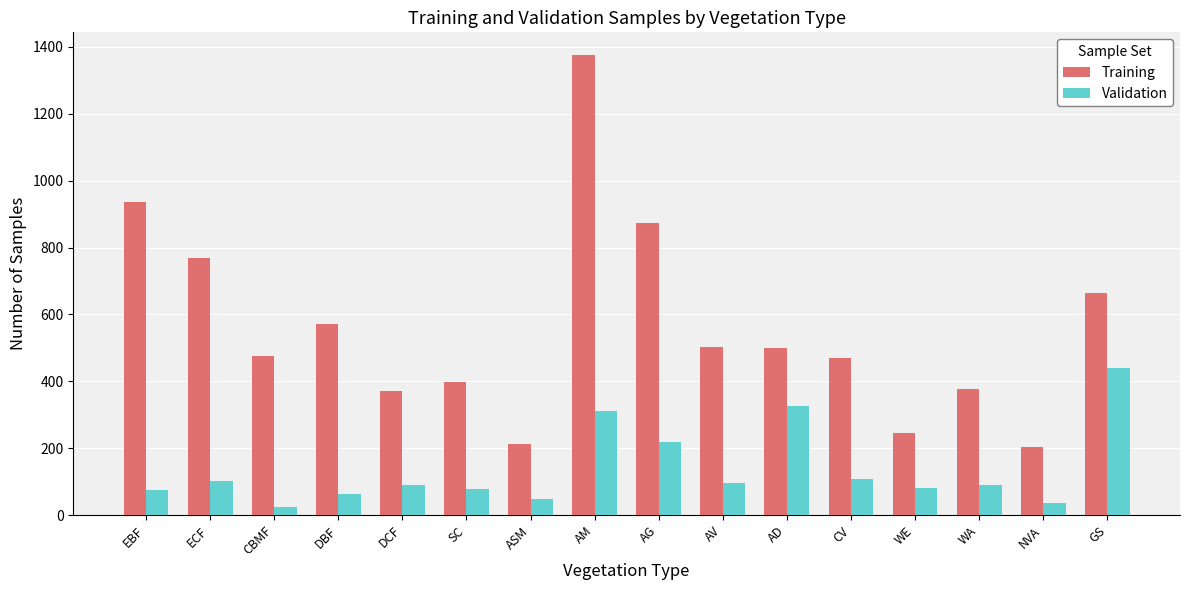

Does the chart contain any negative values?

No